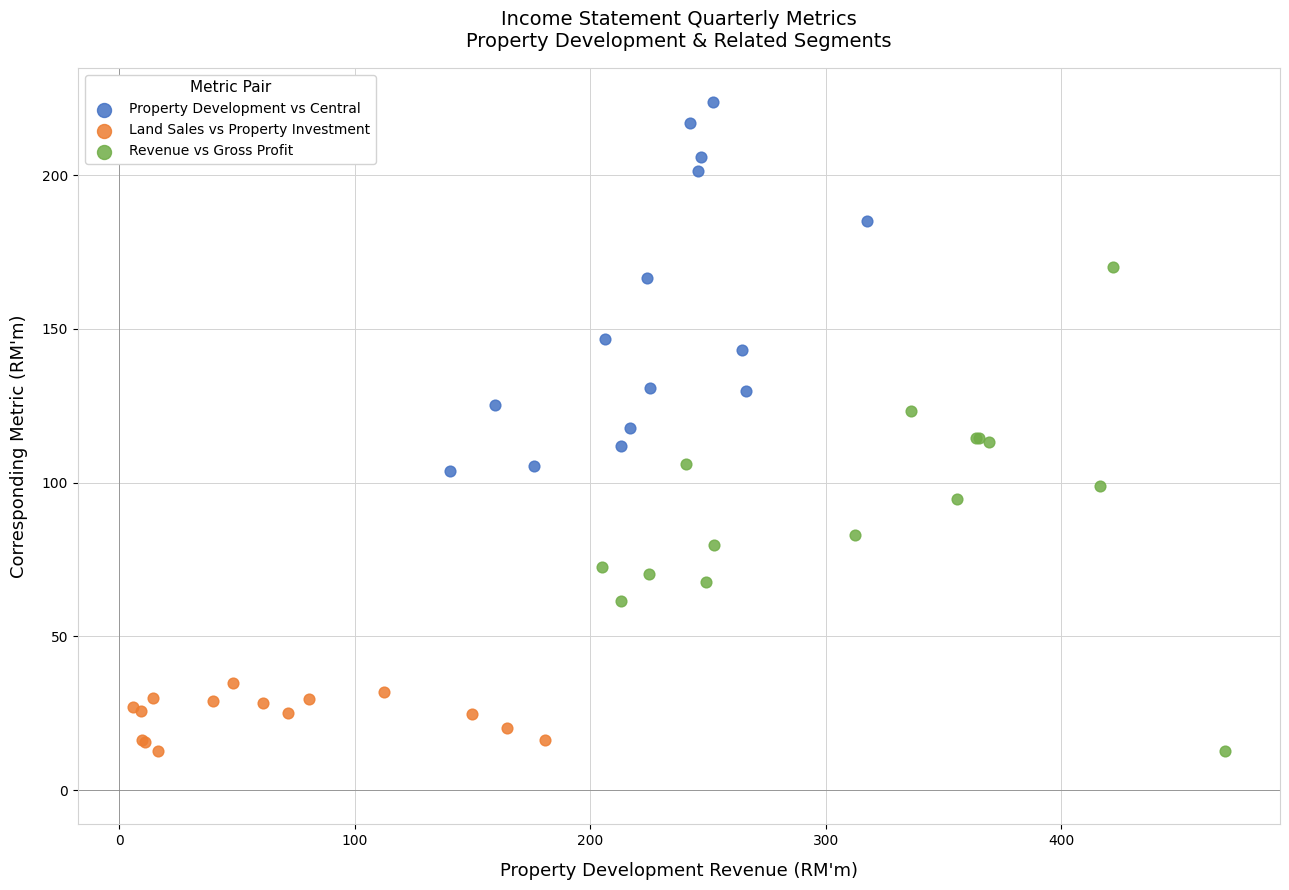

Which series contains the highest Y value?

Property Development vs Central